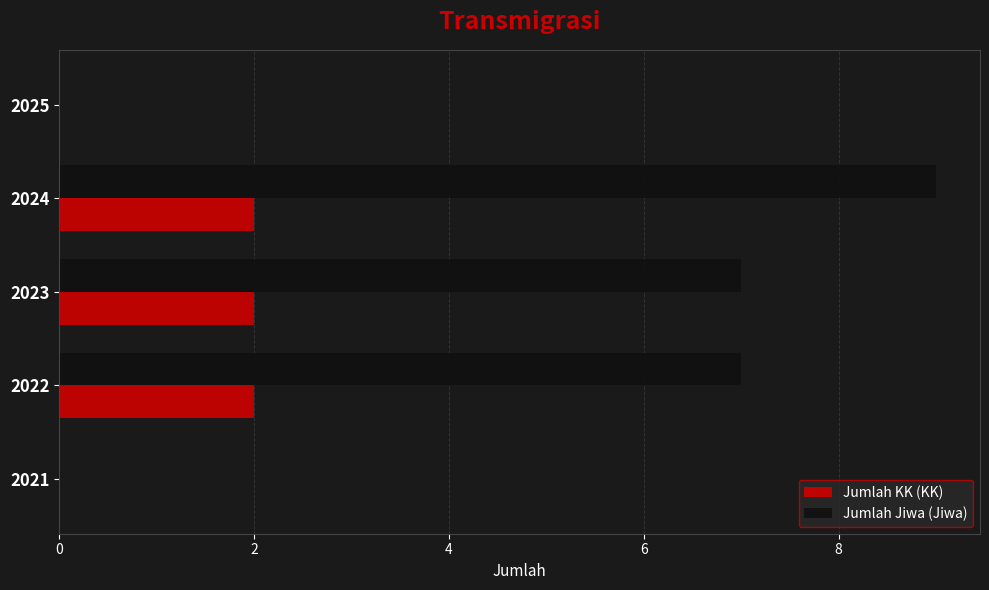

The Jumlah Jiwa (Jiwa) series shows 0 at 2021. True or false?

True